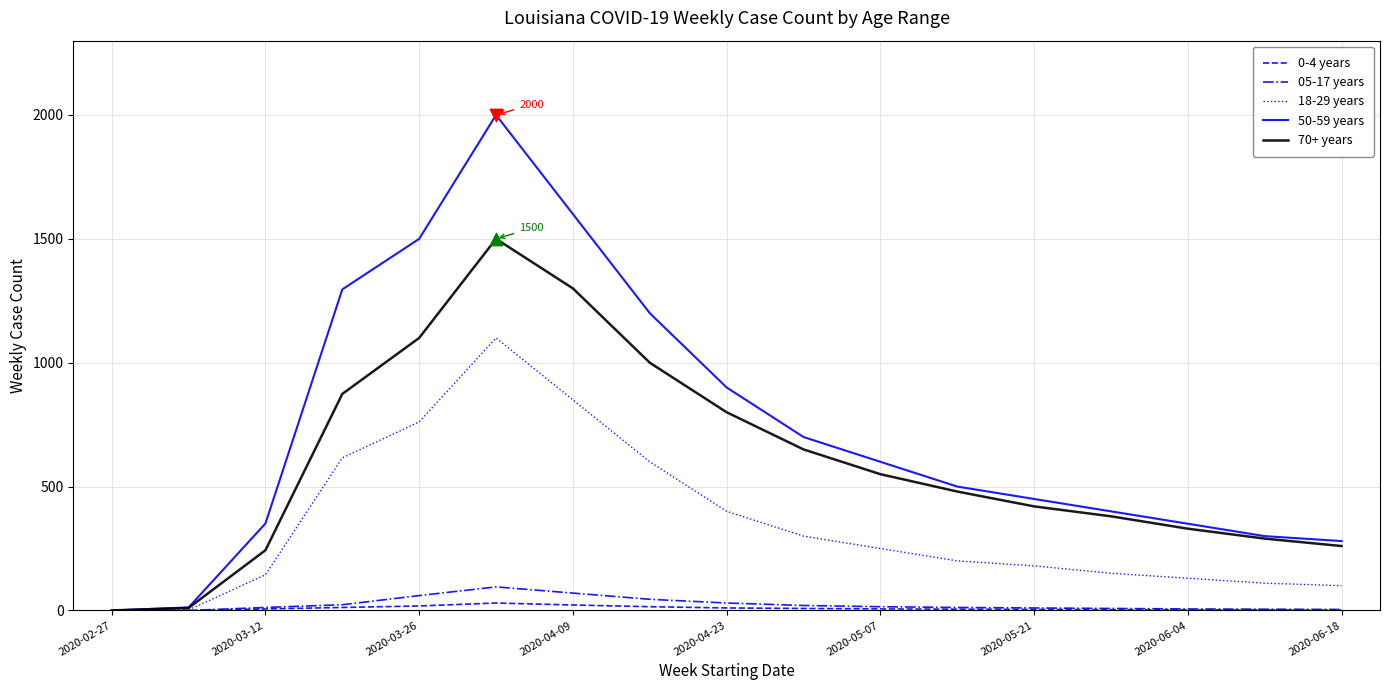

Which series has the widest spread of values?

50-59 years